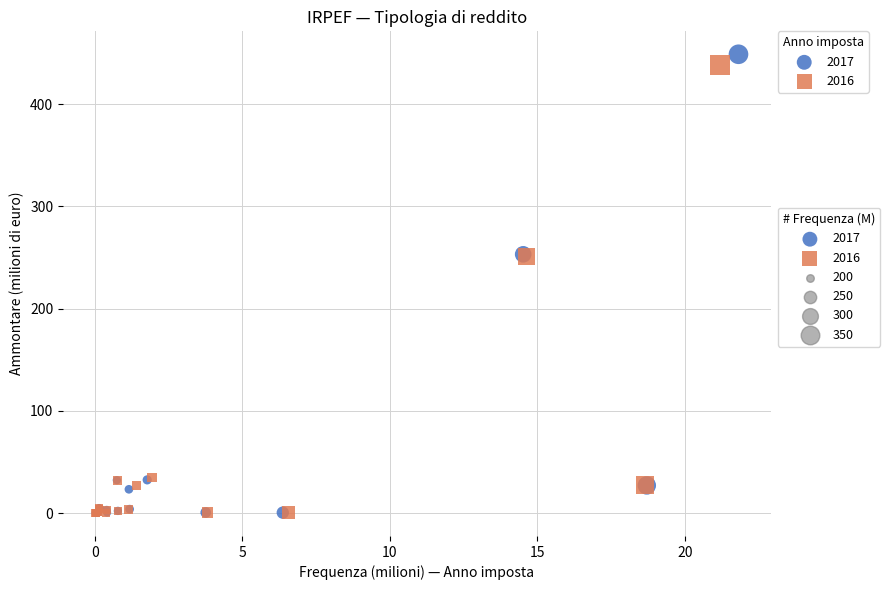

Which series has the widest spread of Y values?

2017